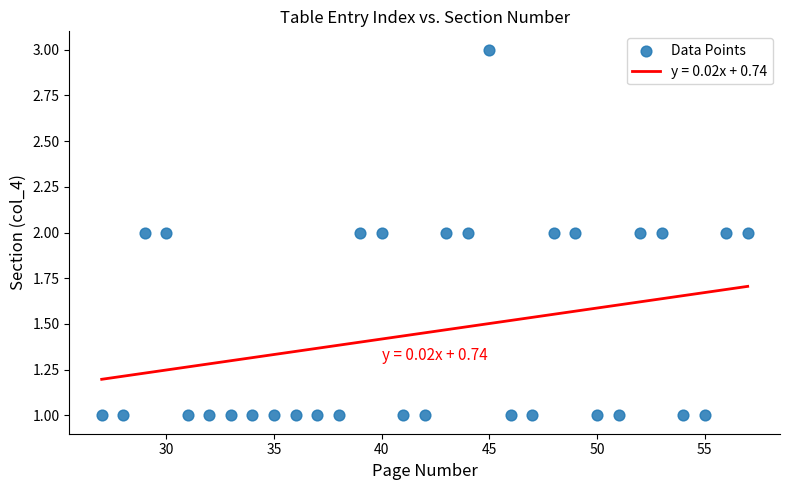

What is the range of X values (max minus min)?

30